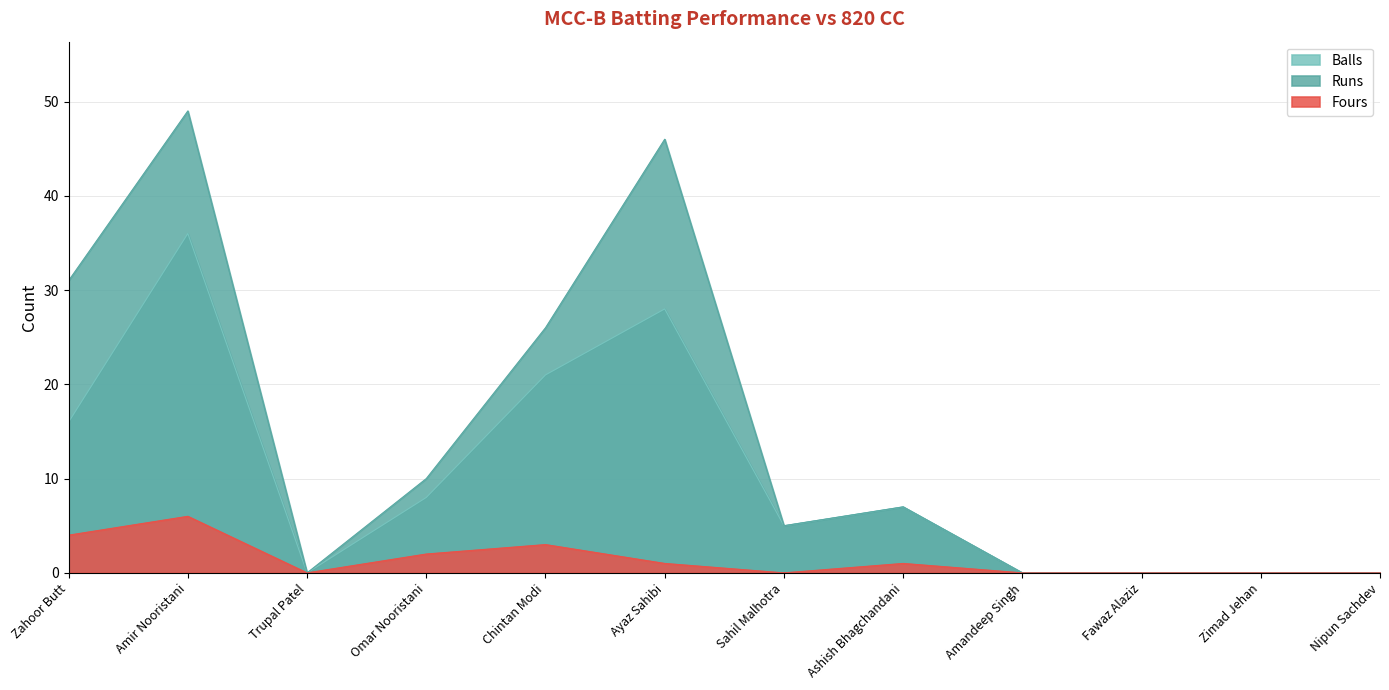

At which label does Fours first exceed 1?

Zahoor Butt